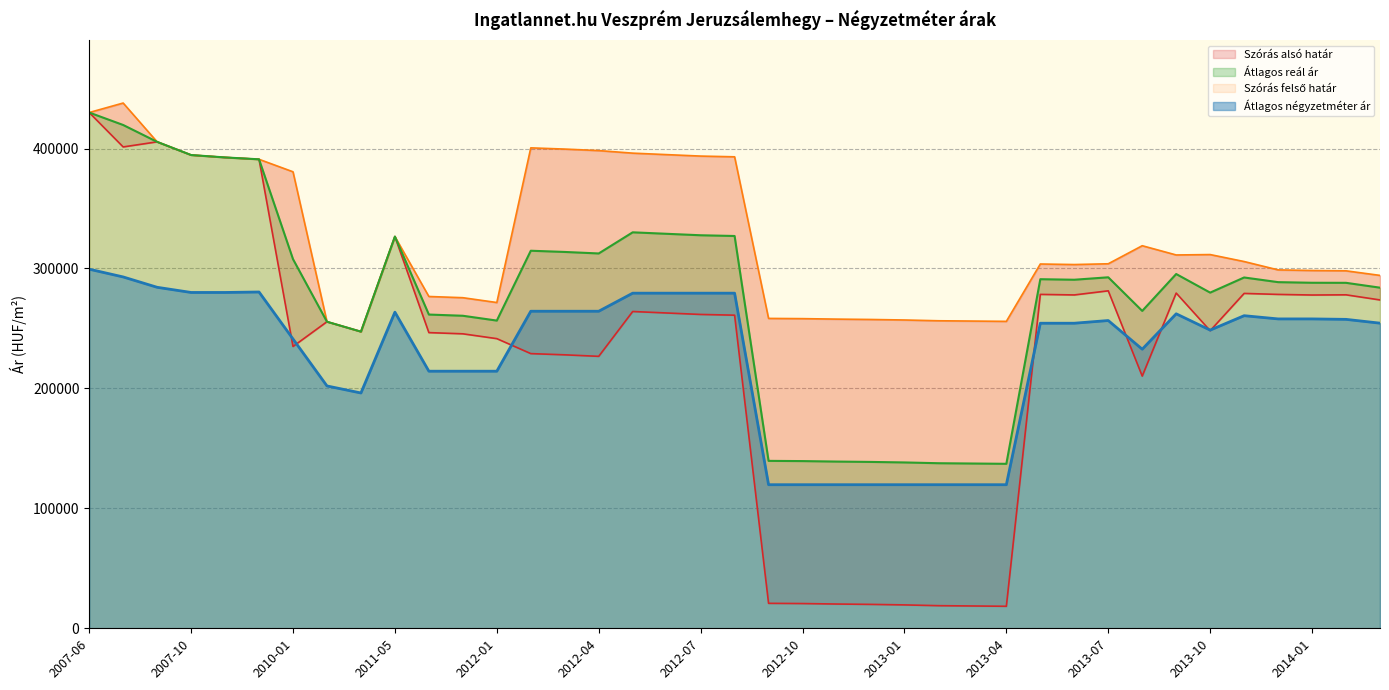

List the labels in order of Szórás alsó határ value, smallest first.

2013-04, 2013-03, 2013-02, 2013-01, 2012-12, 2012-11, 2012-10, 2012-09, 2013-08, 2012-04, 2012-03, 2012-02, 2010-01, 2012-01, 2011-12, 2011-11, 2010-10, 2013-10, 2010-09, 2012-08, 2012-07, 2012-06, 2012-05, 2014-05, 2014-01, 2013-06, 2014-04, 2013-12, 2013-05, 2013-11, 2013-09, 2013-07, 2011-05, 2007-12, 2007-11, 2007-10, 2007-07, 2007-08, 2007-06